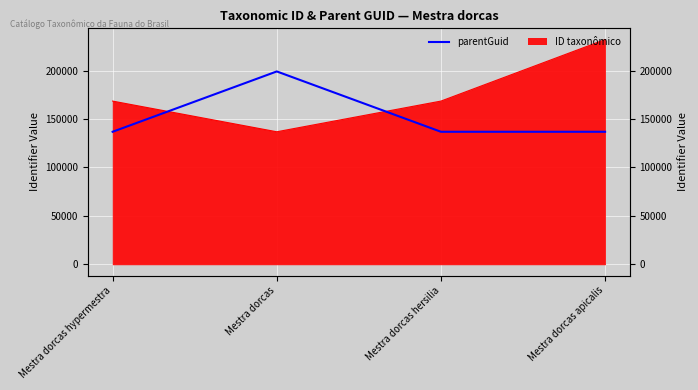

True or false: the data shows 136797 at Mestra dorcas hypermestra.

True